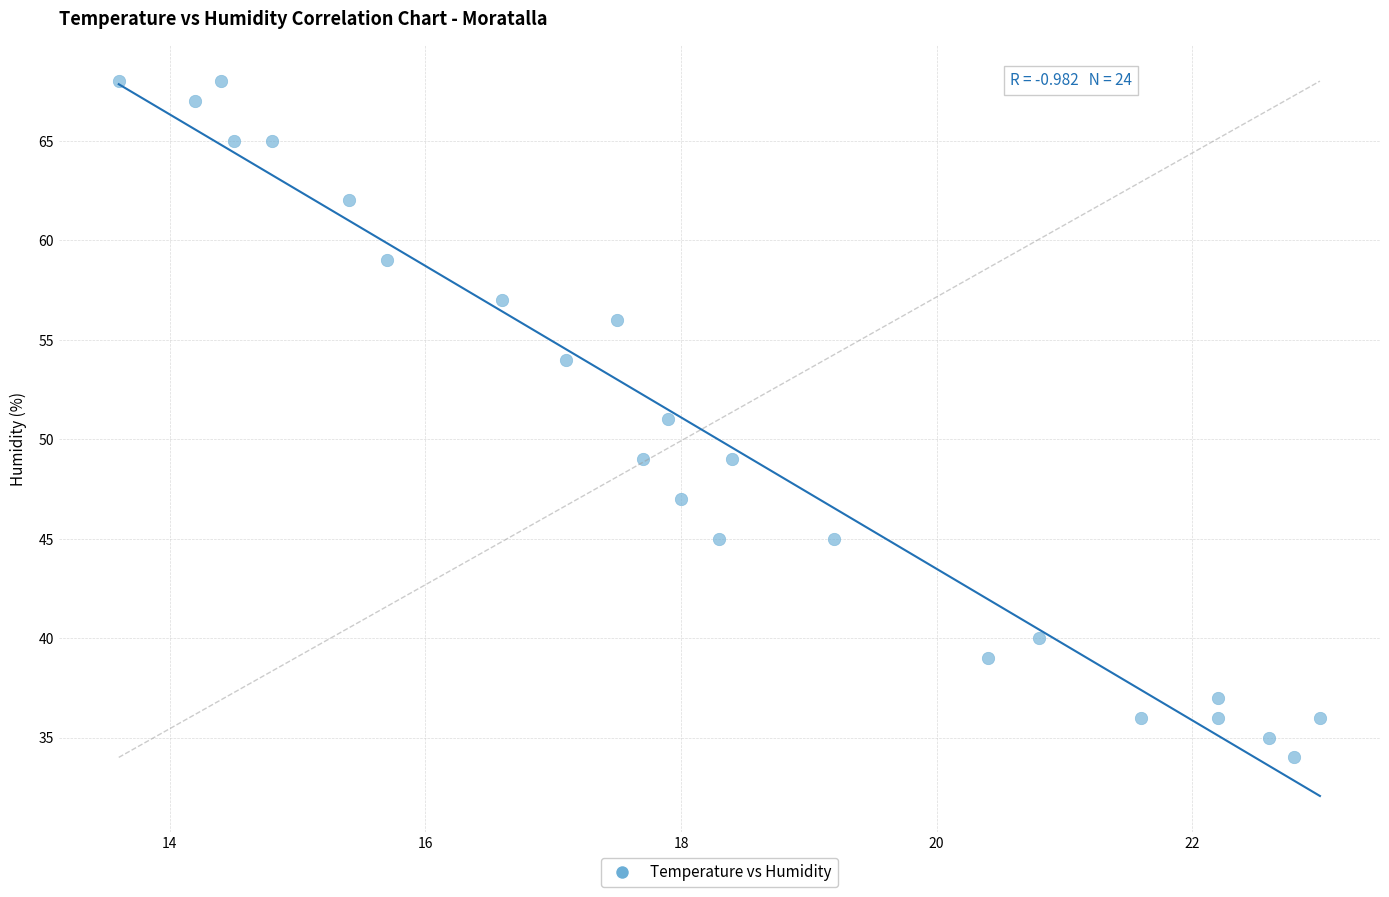

What is the range of Y values (max minus min)?

34